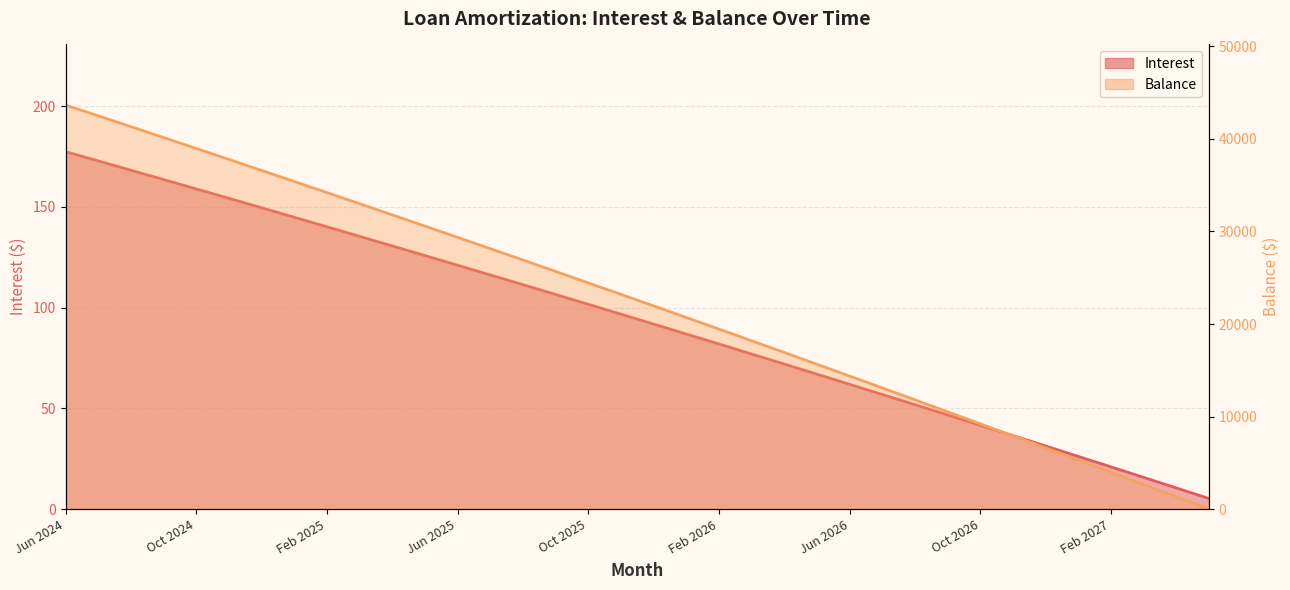

Reading left to right, transcribe all the data shown in this chart.

Interest: 177.4	172.8	168.2	163.6	158.9	154.2	149.6	144.9	140.1	135.4	130.6	125.8	121.0	116.2	111.4	106.5	101.7	96.8	91.8	86.9	82.0	77.0	72.0	67.0	62.0	56.9	51.8	46.8	41.6	36.5	31.4	26.2	21.0	15.8	10.5	5.3
Balance: 43657.0	42492.0	41322.0	40147.0	38968.0	37784.0	36595.0	35402.0	34204.0	33001.0	31793.0	30581.0	29364.0	28142.0	26915.0	25683.0	24446.0	23205.0	21959.0	20708.0	19452.0	18191.0	16925.0	15654.0	14378.0	13097.0	11811.0	10520.0	9223.0	7921.0	6614.0	5302.0	3985.0	2663.0	1335.0	2.0